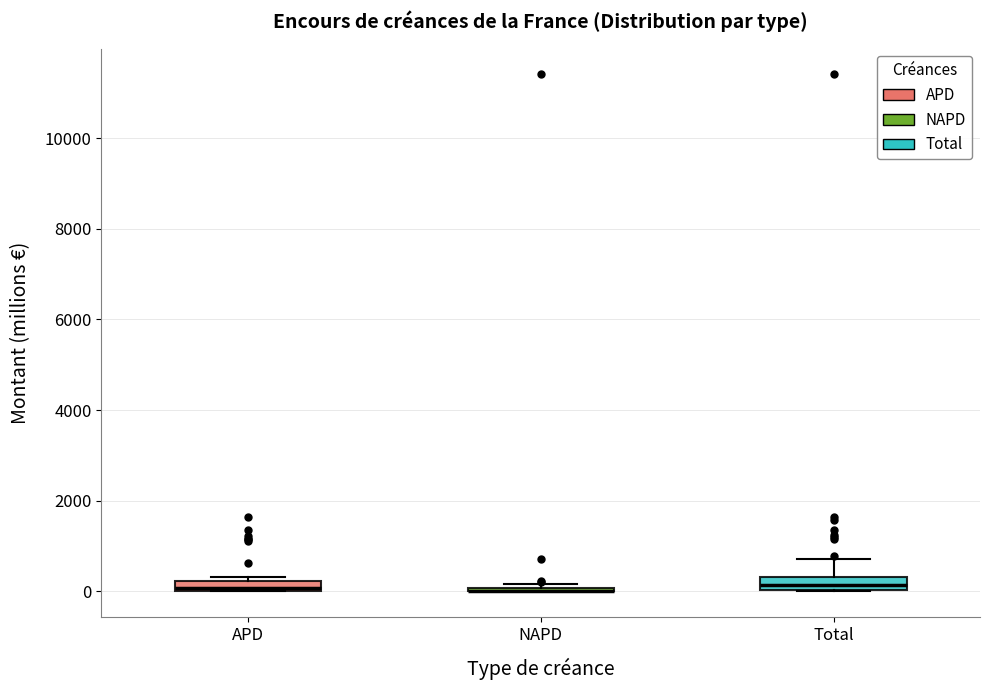

Where does the upper whisker of the box for Total end on the y-axis? The values are not printed on the chart, so give them approximately, as read against the axis.

800